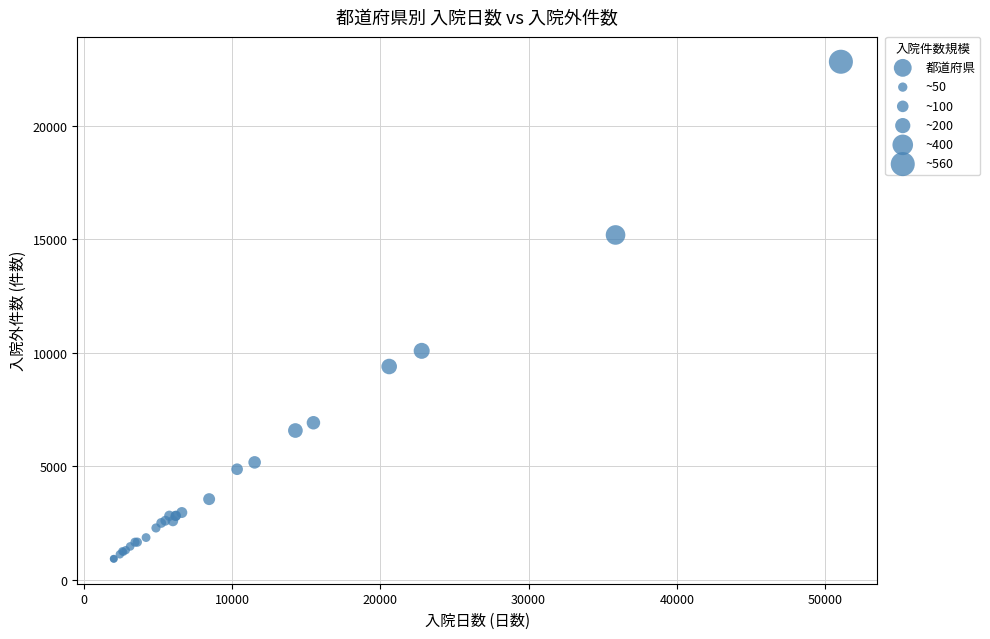

What Y value in the scatter plot is closest to 11867?

10082